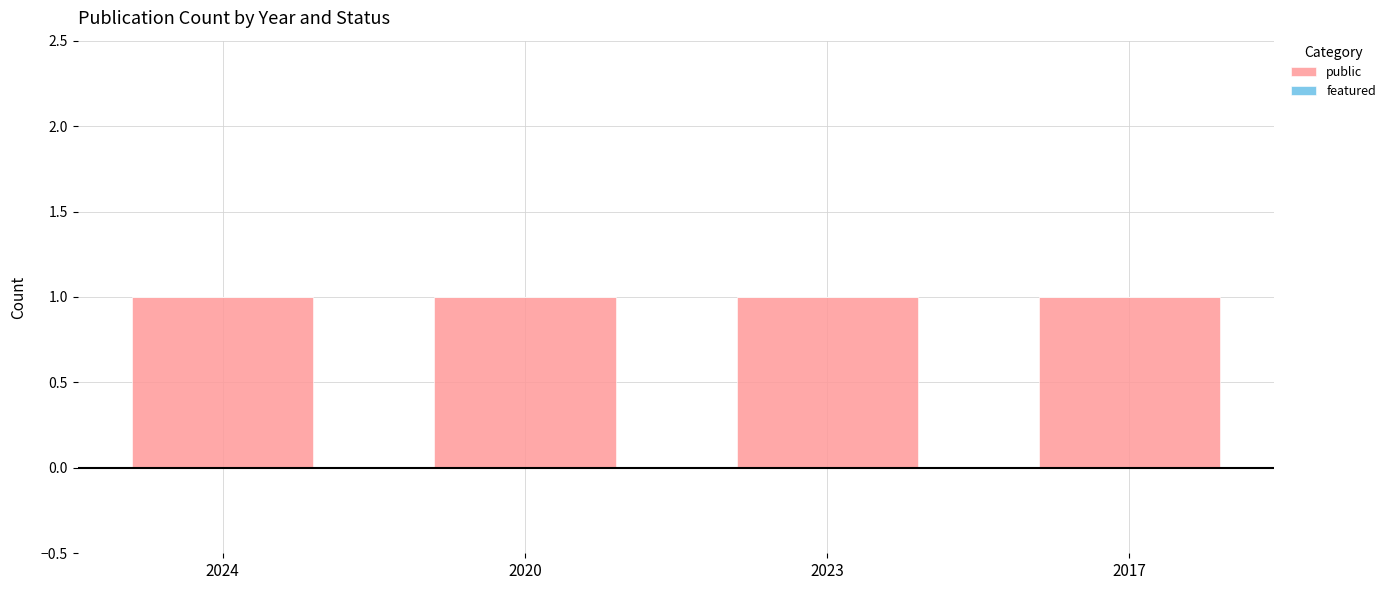

Rank the series by their average value, from highest to lowest.

public, featured